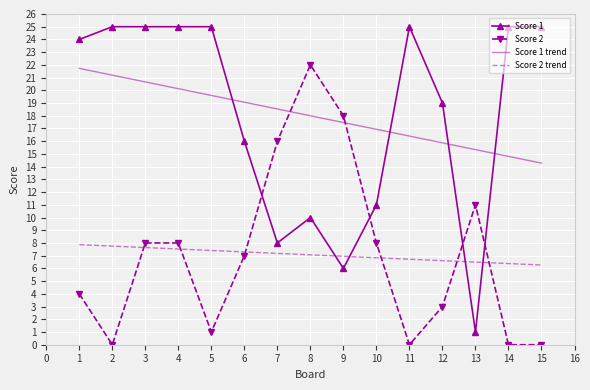

Is the value of Score 2 at 8 greater than the value of Score 1 at 9?

Yes